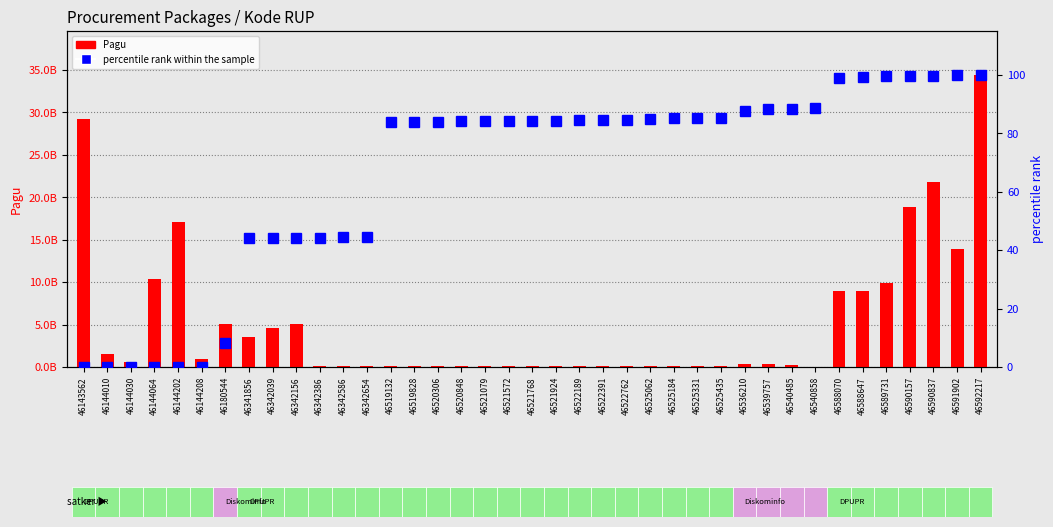

How many data points does each series have?

39